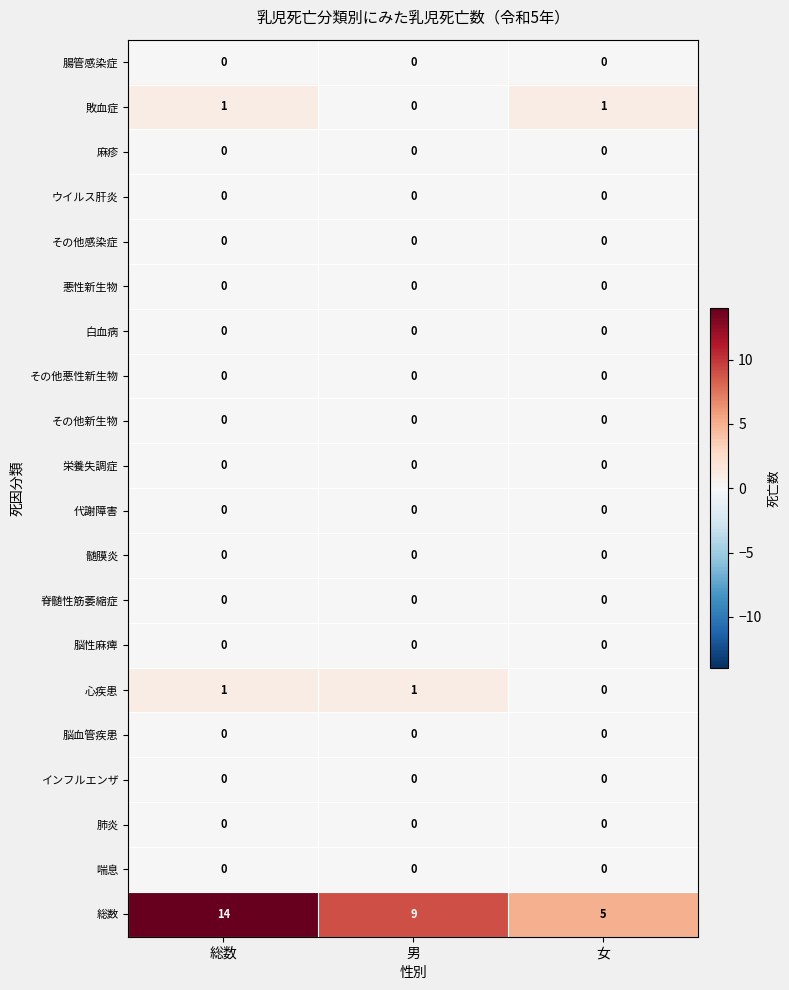

How many categories are shown in the chart?

3